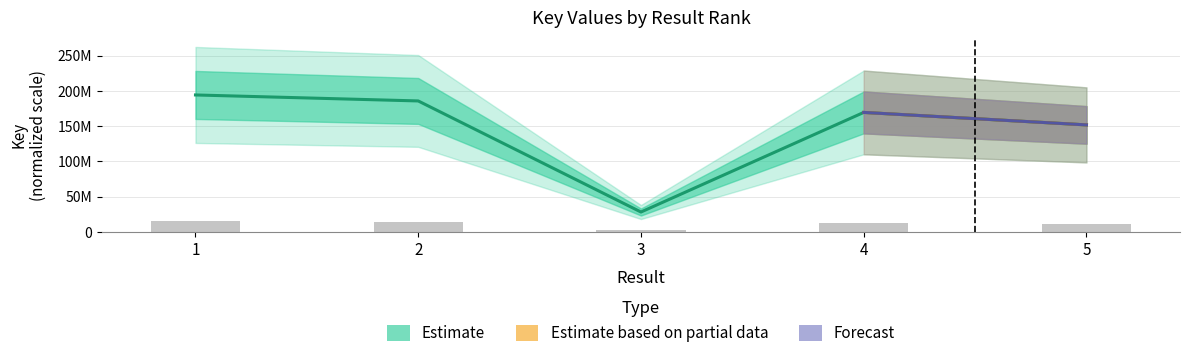

What is the maximum value shown in the chart?

194226507